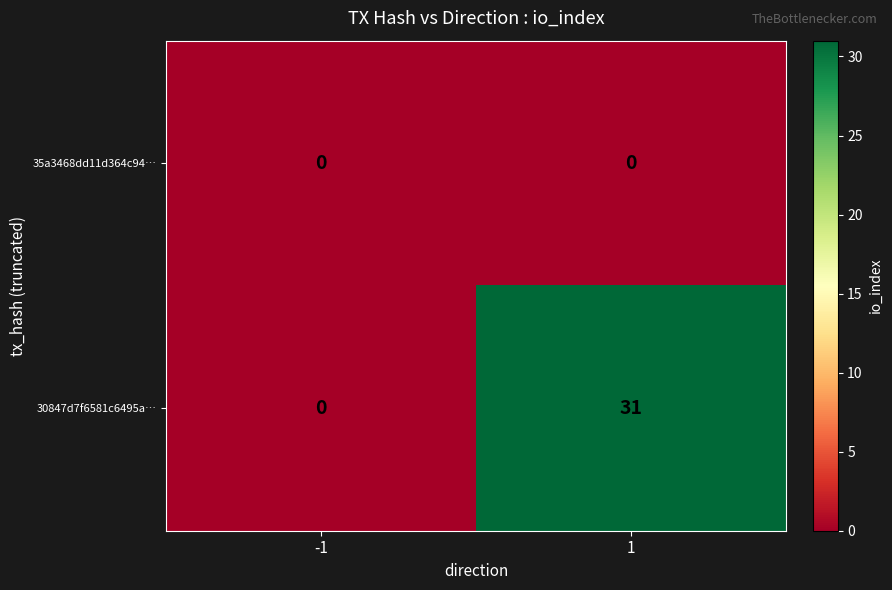

At which category does the chart reach its peak across all series?

1